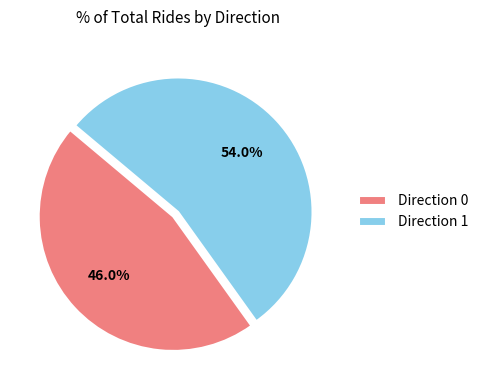

Is Direction 0 the majority of the pie?

No